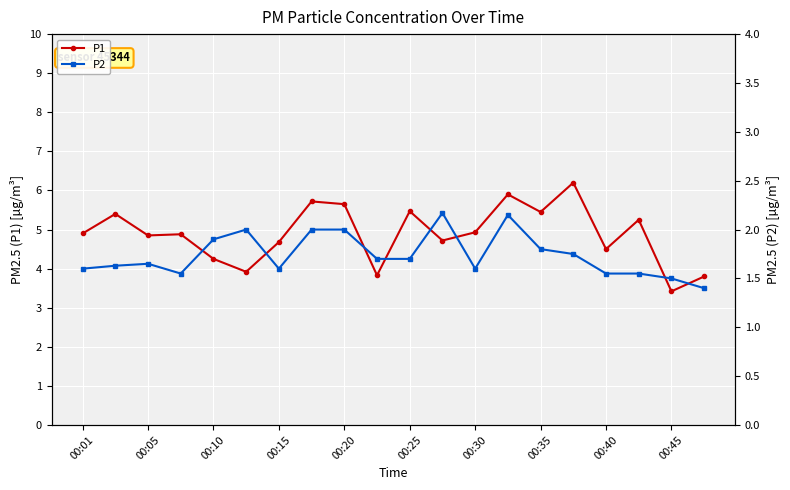

True or false: P1 has more than 2 interior local peaks.

True